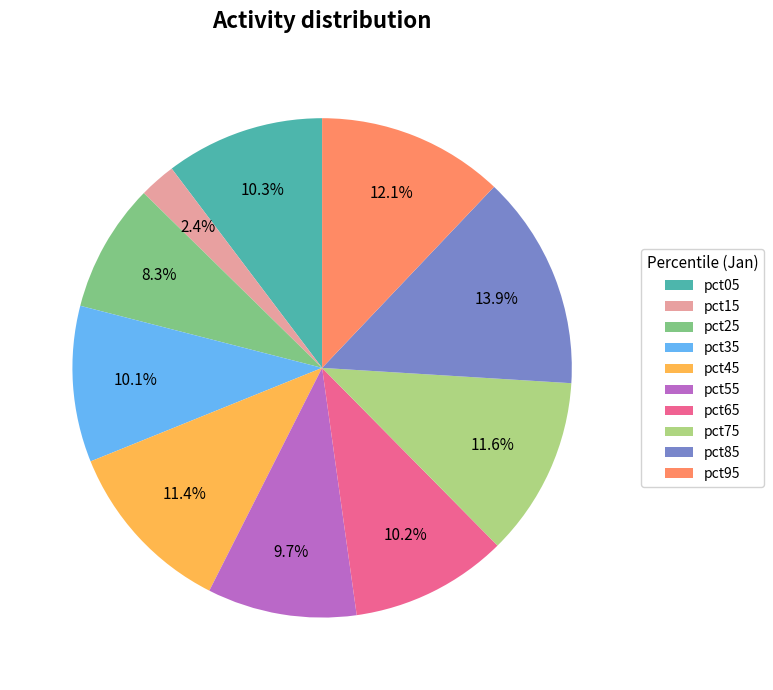

Which slice is the largest?

pct85